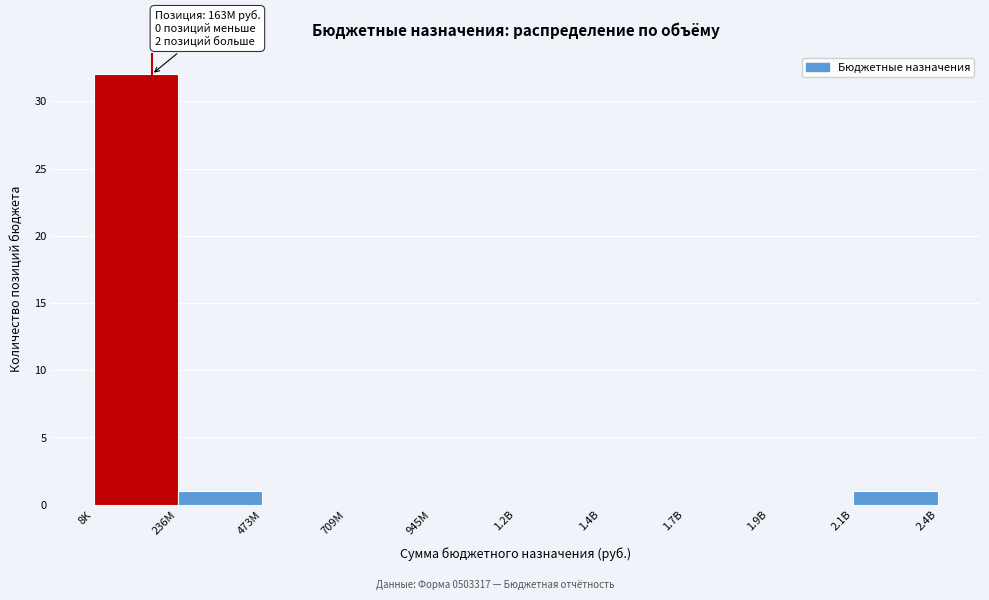

Reading right to left, what are all the values shown in this chart?

2.1B=1	1.9B=0	1.7B=0	1.4B=0	1.2B=0	945M=0	709M=0	473M=0	236M=1	8K=32